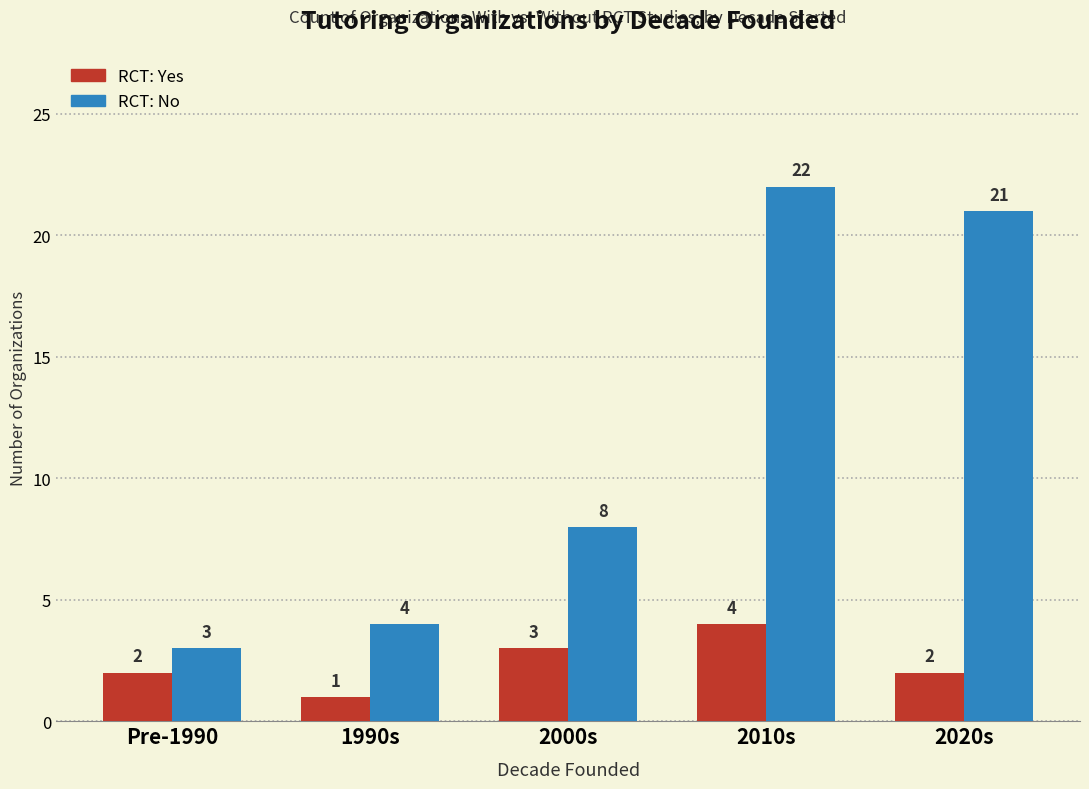

What are all the series names shown in the legend?

RCT: Yes, RCT: No